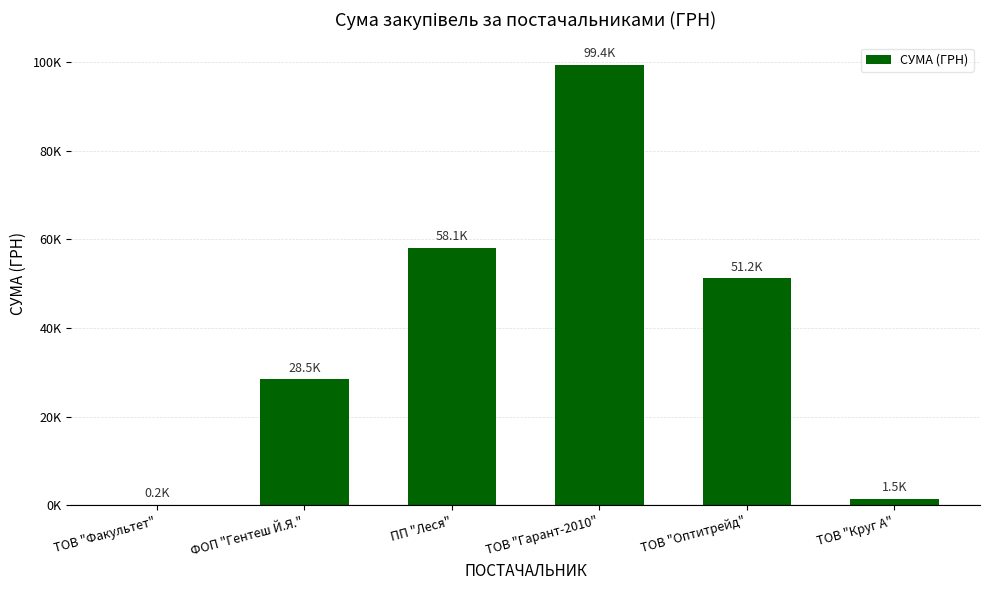

List the labels in order of value, largest first.

ТОВ "Гарант-2010", ПП "Леся", ТОВ "Оптитрейд", ФОП "Гентеш Й.Я.", ТОВ "Круг А", ТОВ "Факультет"